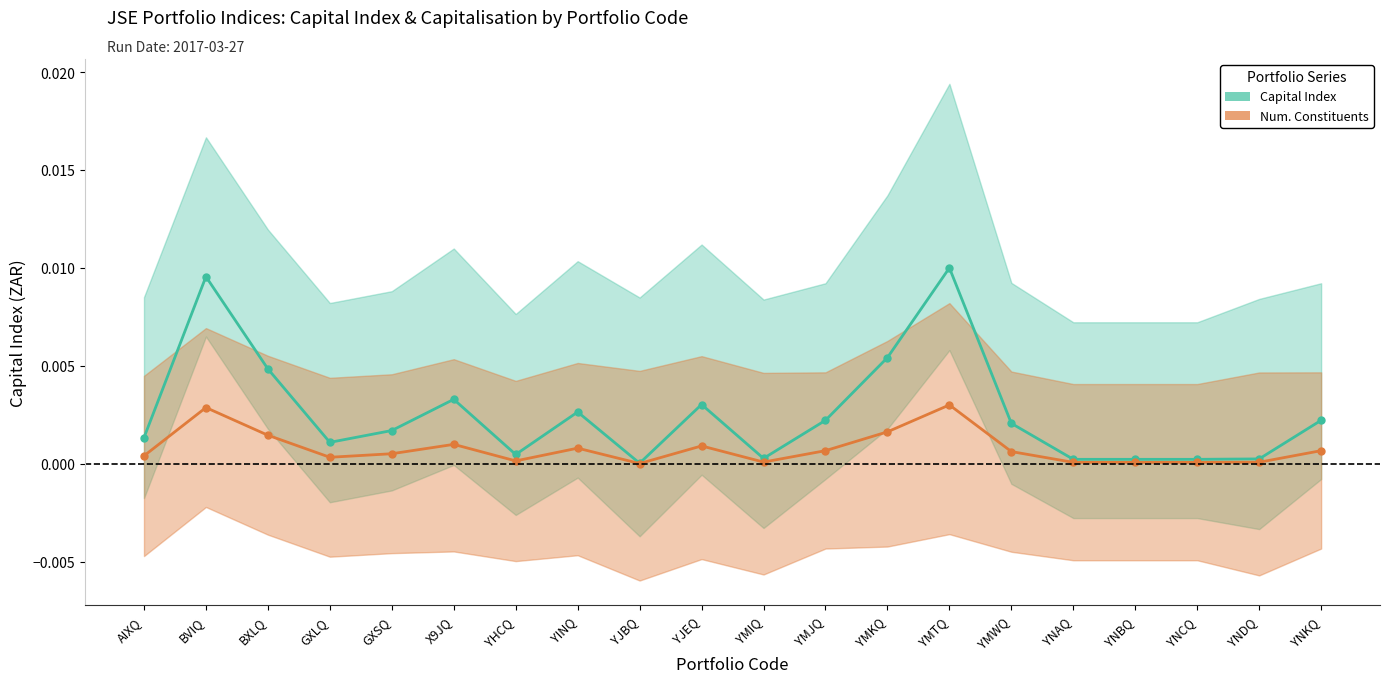

At which category does the chart reach its minimum across all series?

YJBQ